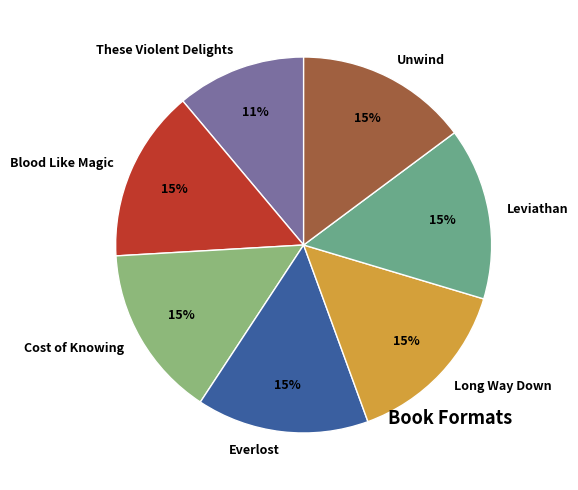

To the nearest percent, what is the average slice percentage?

14%